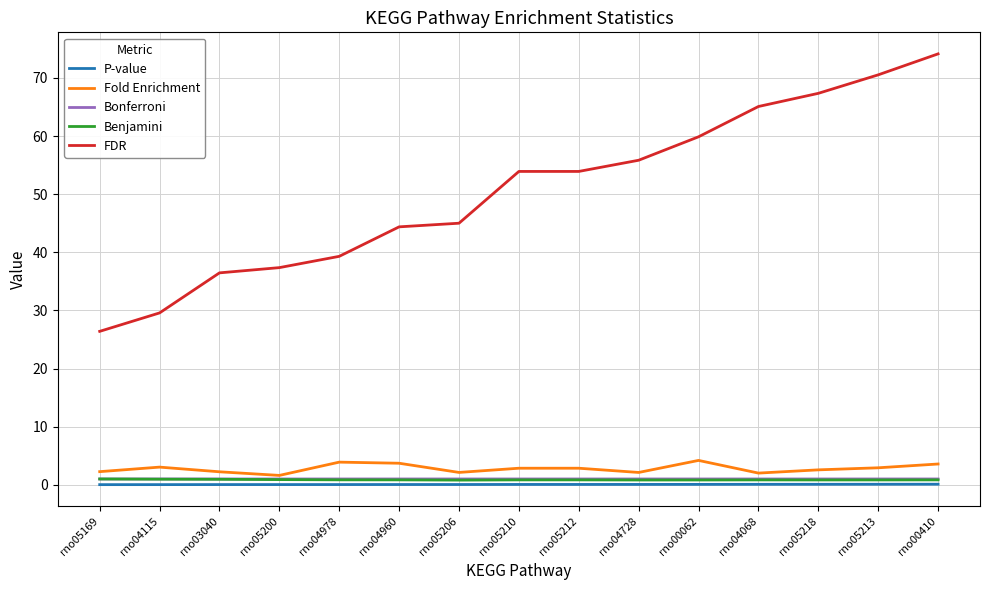

True or false: Fold Enrichment and P-value cross at least once.

False